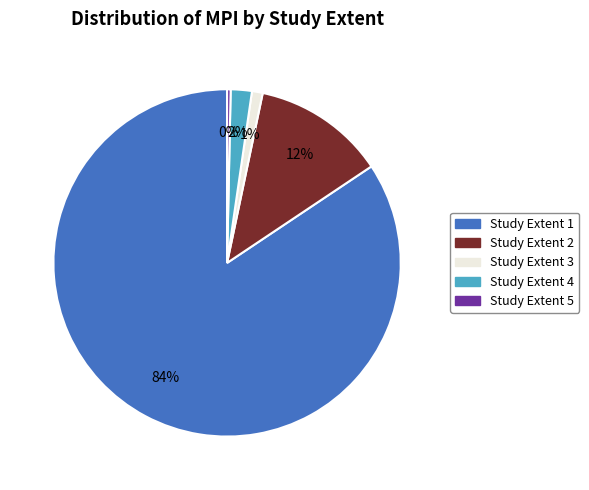

Does any single category account for the majority?

Yes